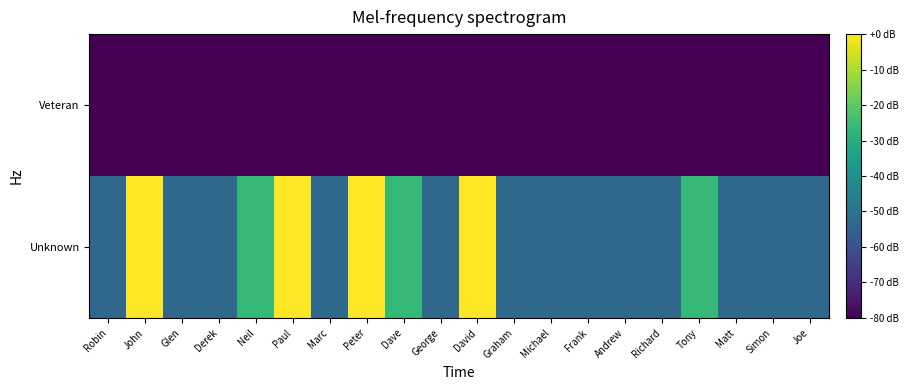

Between Andrew and Peter, which is larger?

Peter